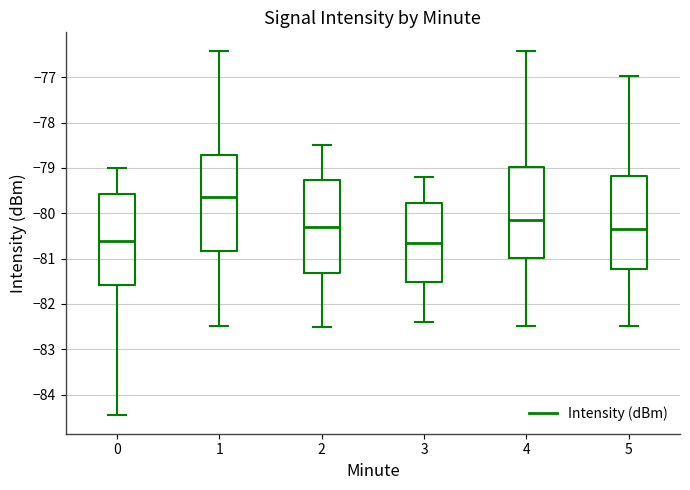

Which box's median line is the highest?

1